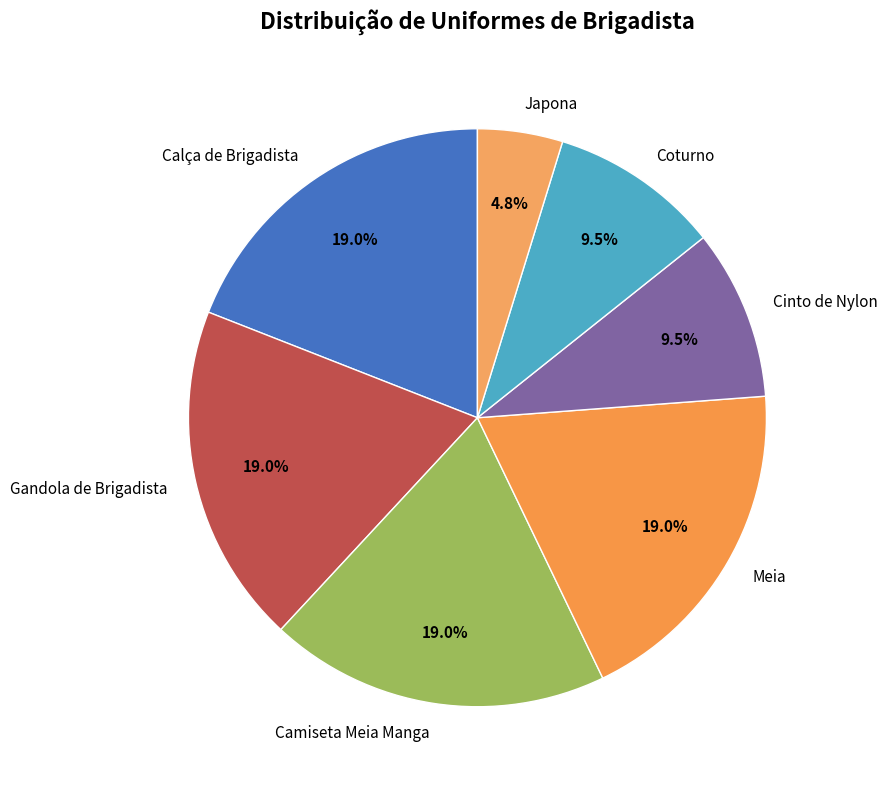

What is the smallest slice in the pie chart?

Japona